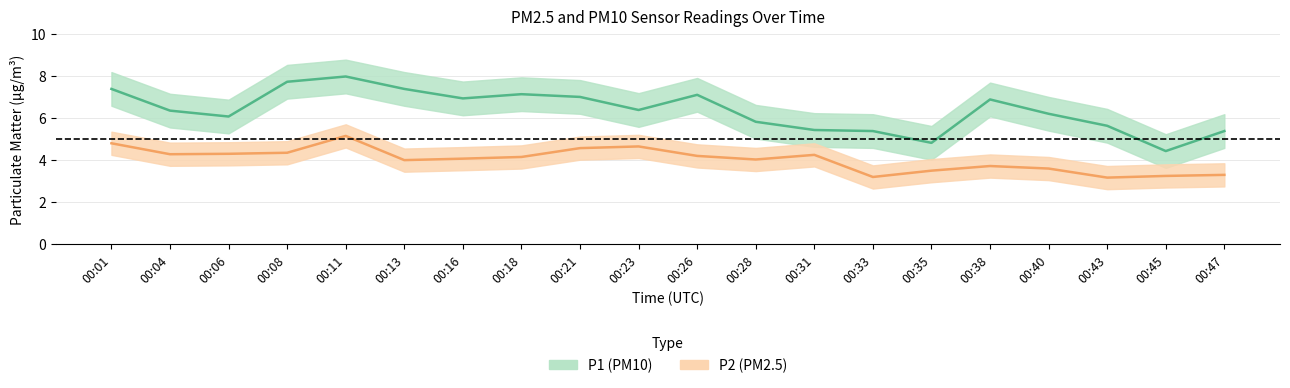

What is the difference between the second highest and minimum values in the P1 series?

3.3